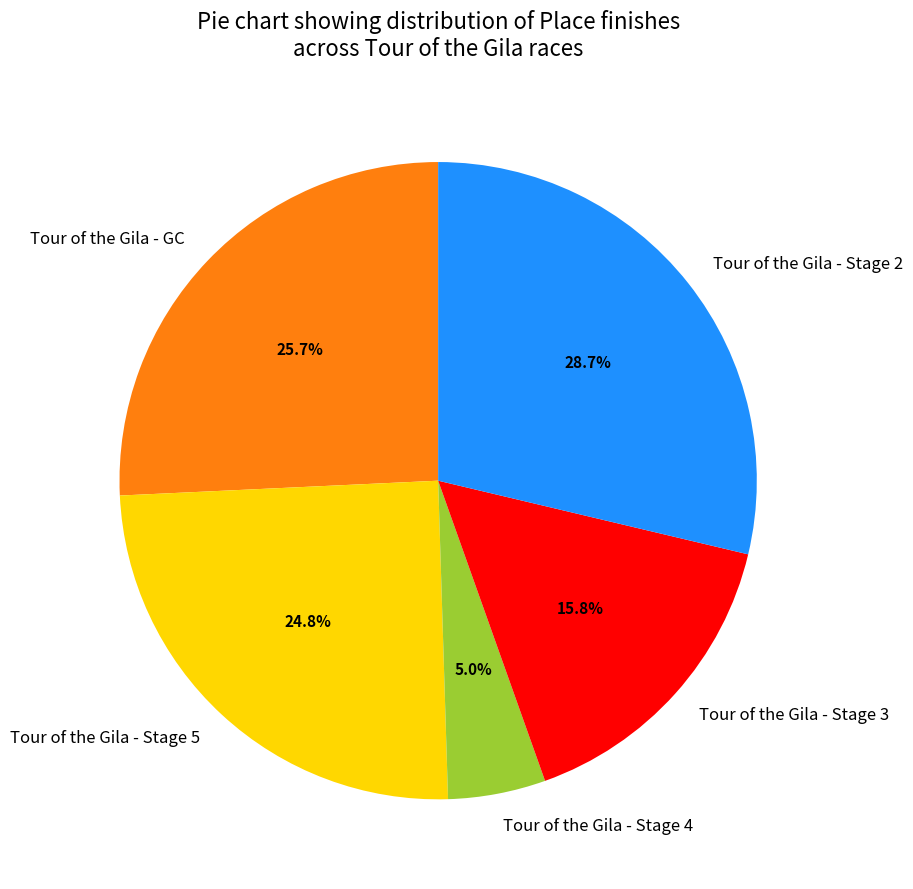

What portion of the pie excludes Tour of the Gila - Stage 2?

71.3%